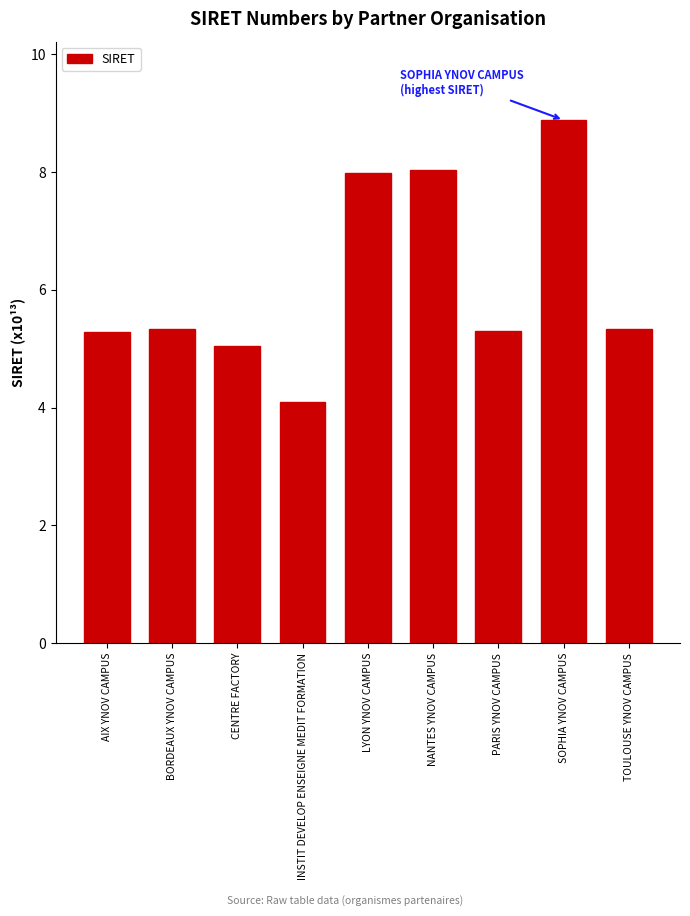

What is the label of the 5th bar from the left?

LYON YNOV CAMPUS